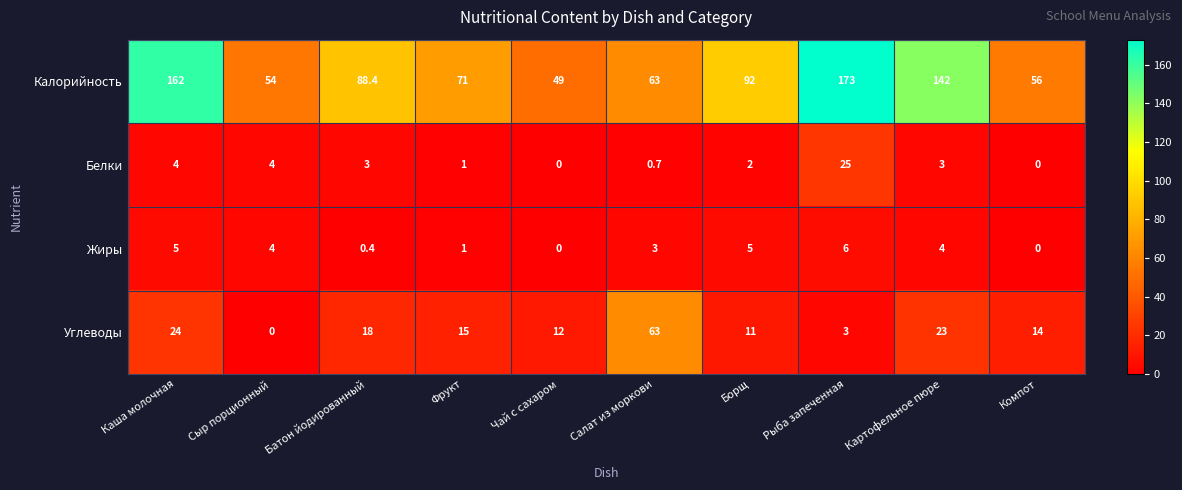

What is the sum of the Жиры values at Рыба запеченная and Батон йодированный?

6.4